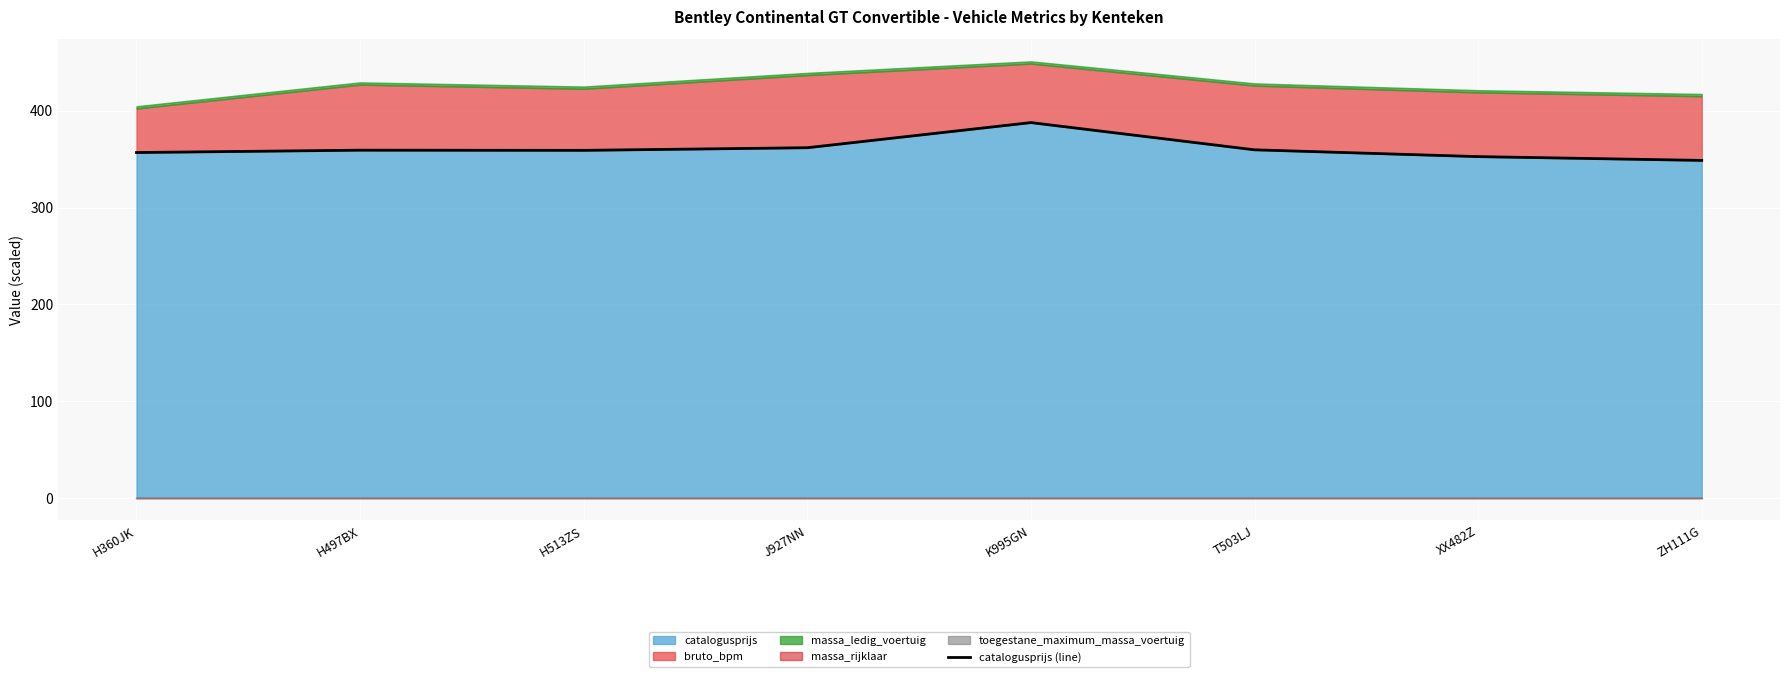

Where is the first local maximum?

H497BX